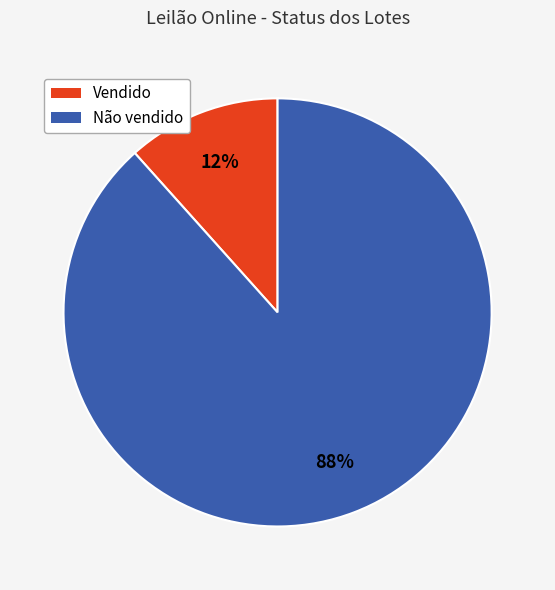

How many slices are in this pie chart?

2